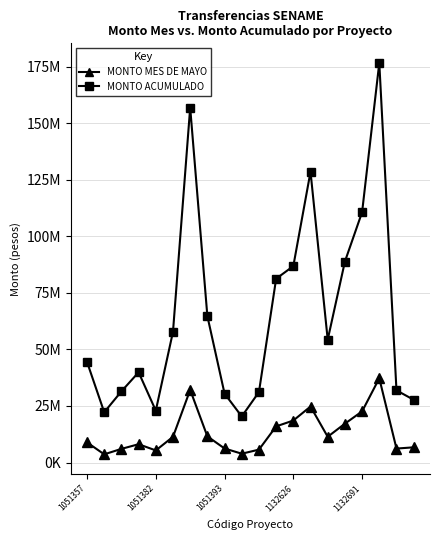

True or false: MONTO MES DE MAYO and MONTO ACUMULADO intersect in this chart.

False